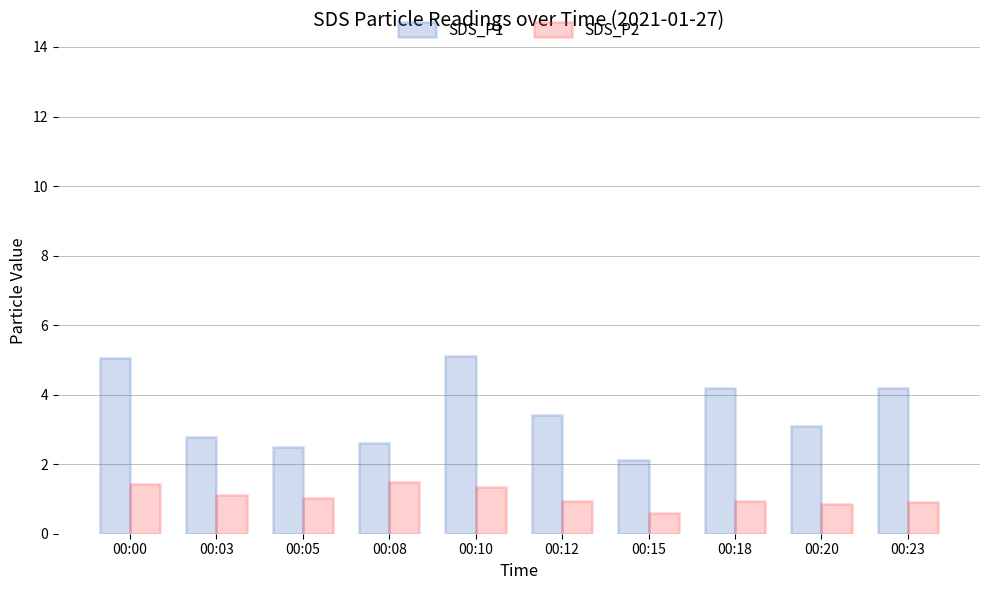

What are all the series names shown in the legend?

SDS_P1, SDS_P2